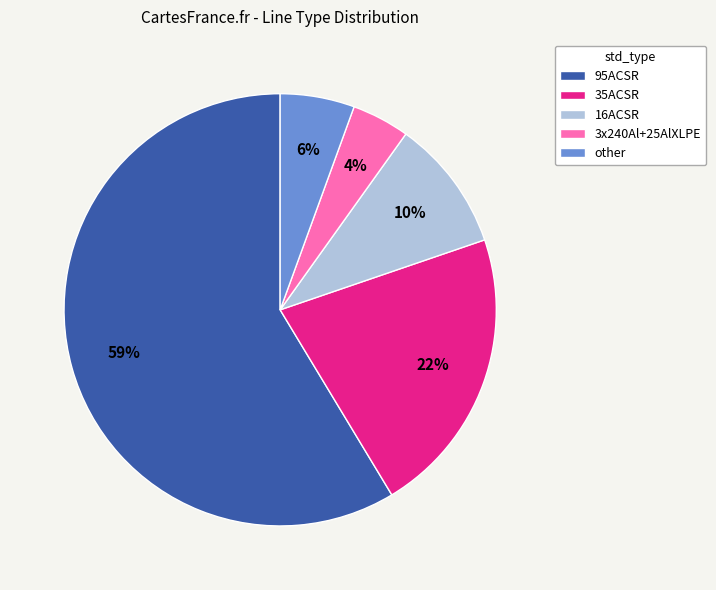

Is the sum of 16ACSR and 3x240Al+25AlXLPE greater than half?

No